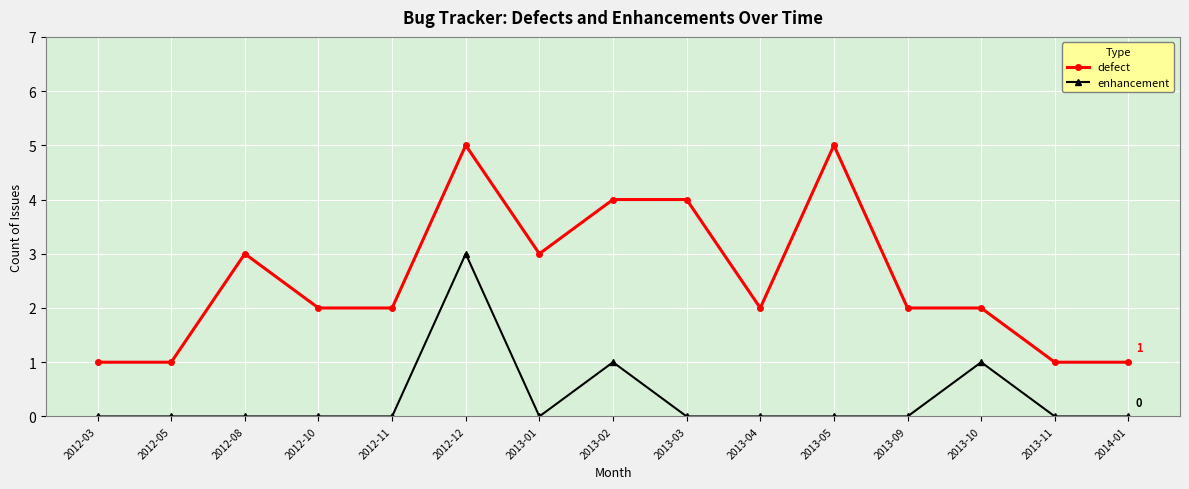

Reading left to right, what are all the values shown in this chart?

defect: 2012-03=1	2012-05=1	2012-08=3	2012-10=2	2012-11=2	2012-12=5	2013-01=3	2013-02=4	2013-03=4	2013-04=2	2013-05=5	2013-09=2	2013-10=2	2013-11=1	2014-01=1
enhancement: 2012-03=0	2012-05=0	2012-08=0	2012-10=0	2012-11=0	2012-12=3	2013-01=0	2013-02=1	2013-03=0	2013-04=0	2013-05=0	2013-09=0	2013-10=1	2013-11=0	2014-01=0